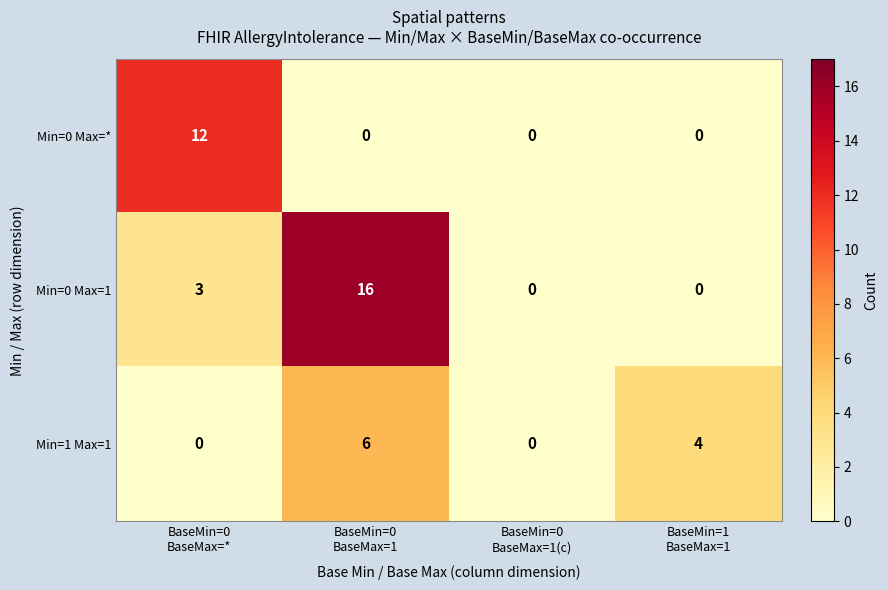

How many distinct data groups are displayed?

3